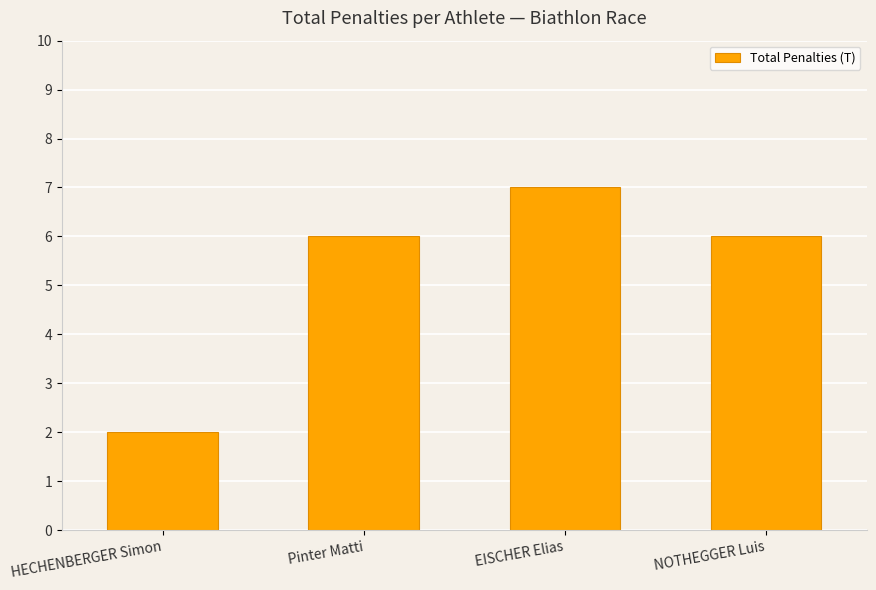

What is the value of the 3rd bar from the left?

7